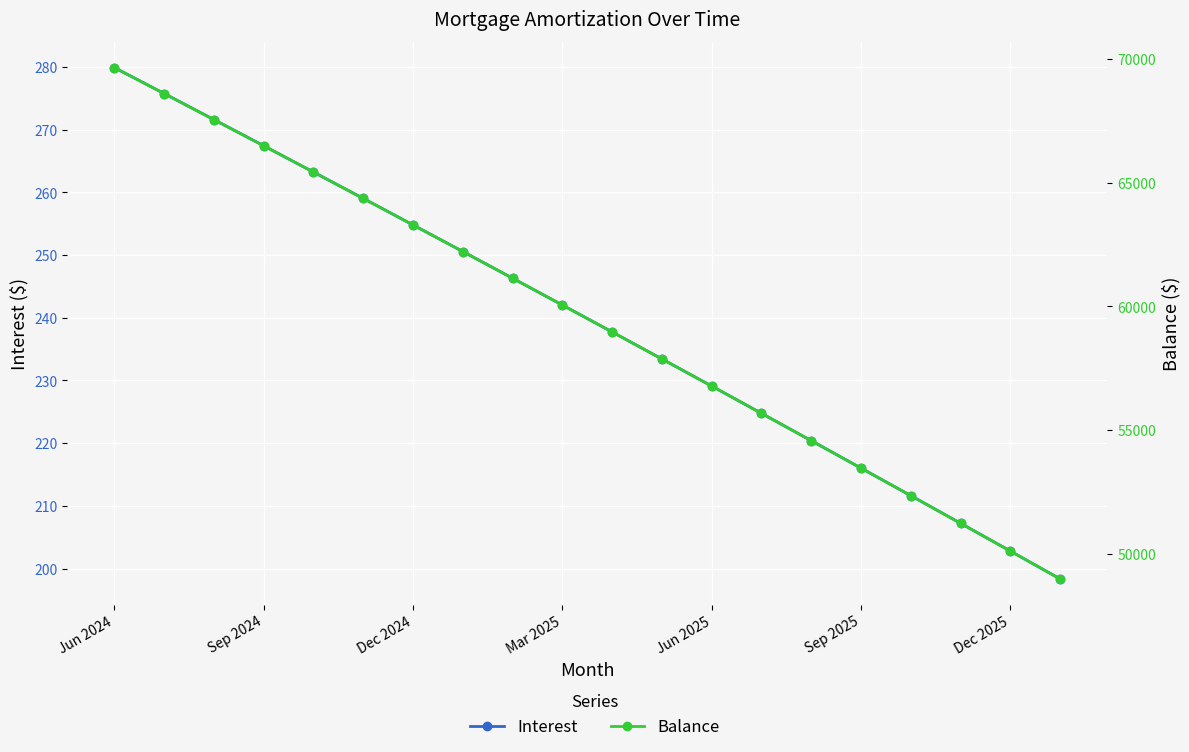

What position from the left is 8?

9